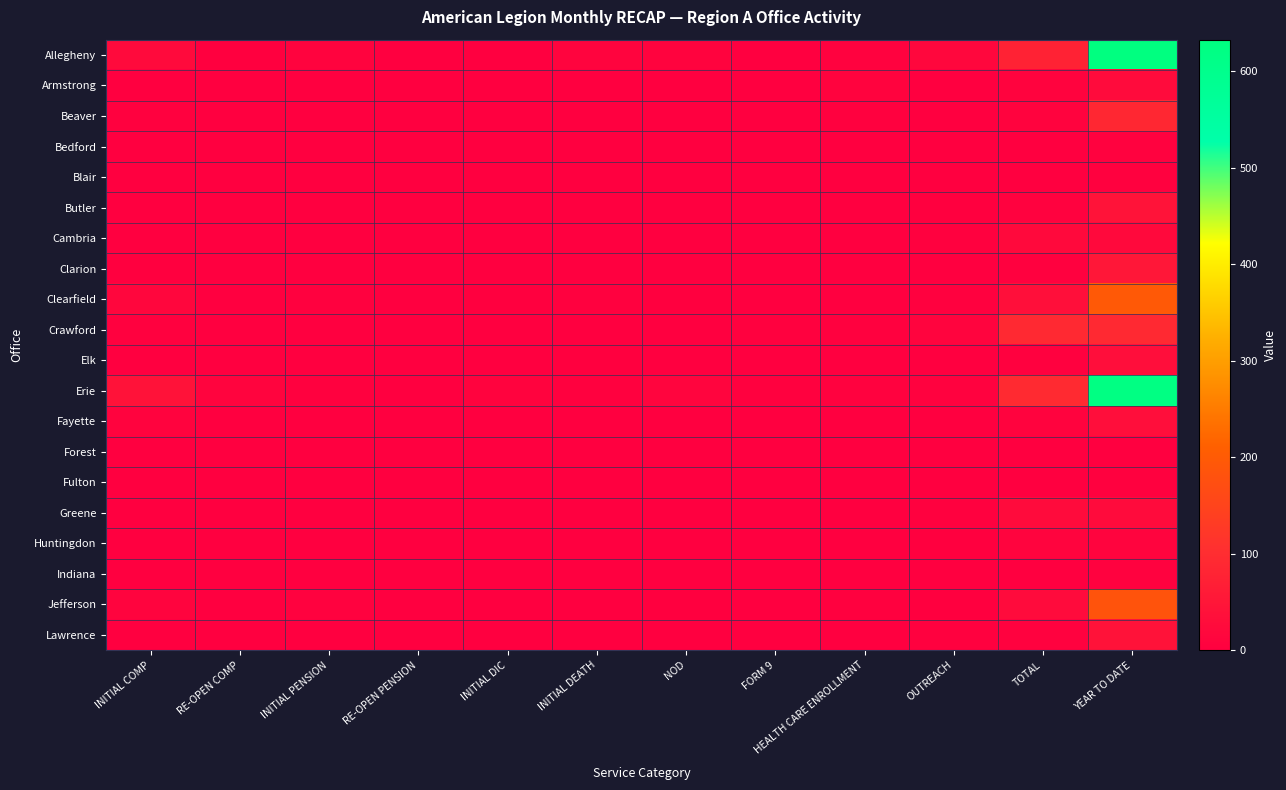

What is the greatest value displayed?

633